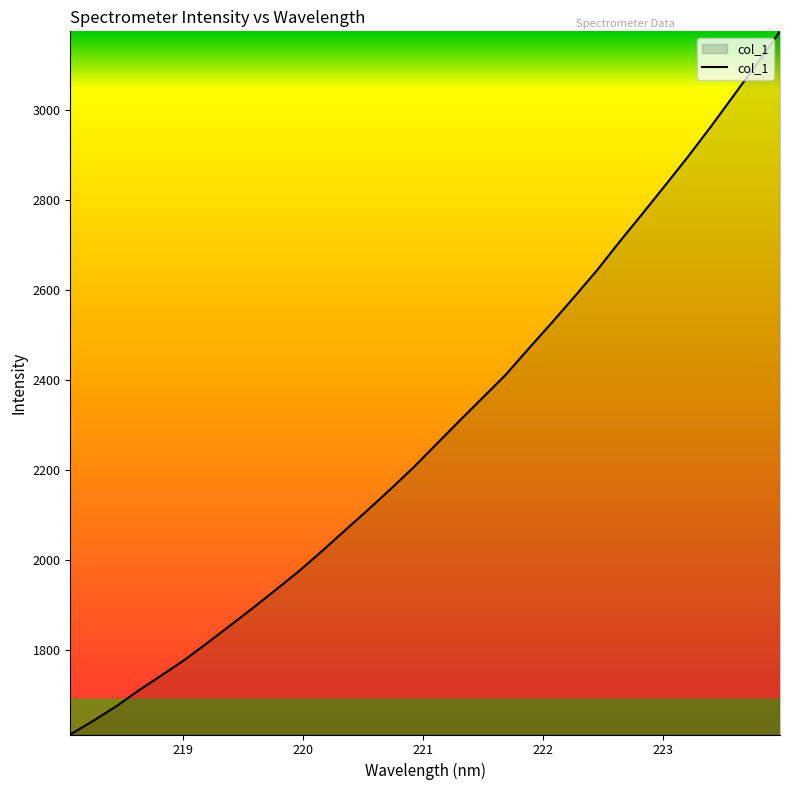

What is the minimum value shown in the chart?

1610.9